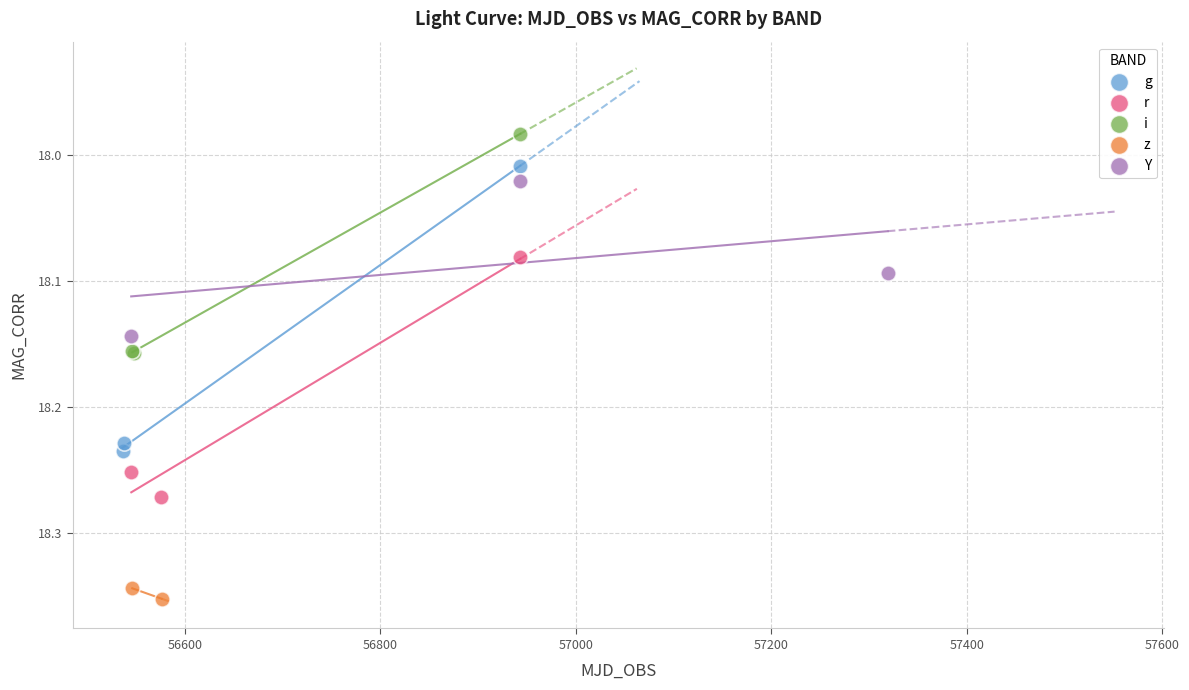

What are all the series names shown in the legend?

g, r, i, z, Y